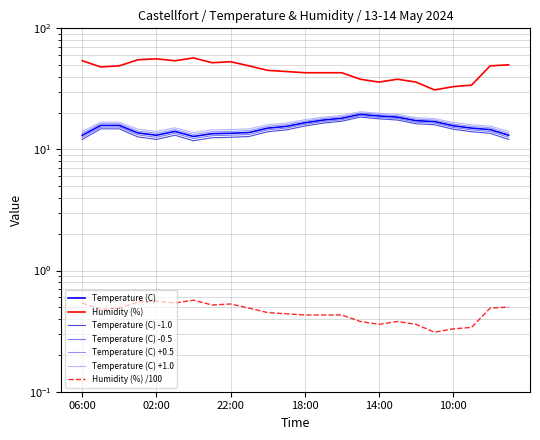

What is the label of the 20th point from the right?

02:00